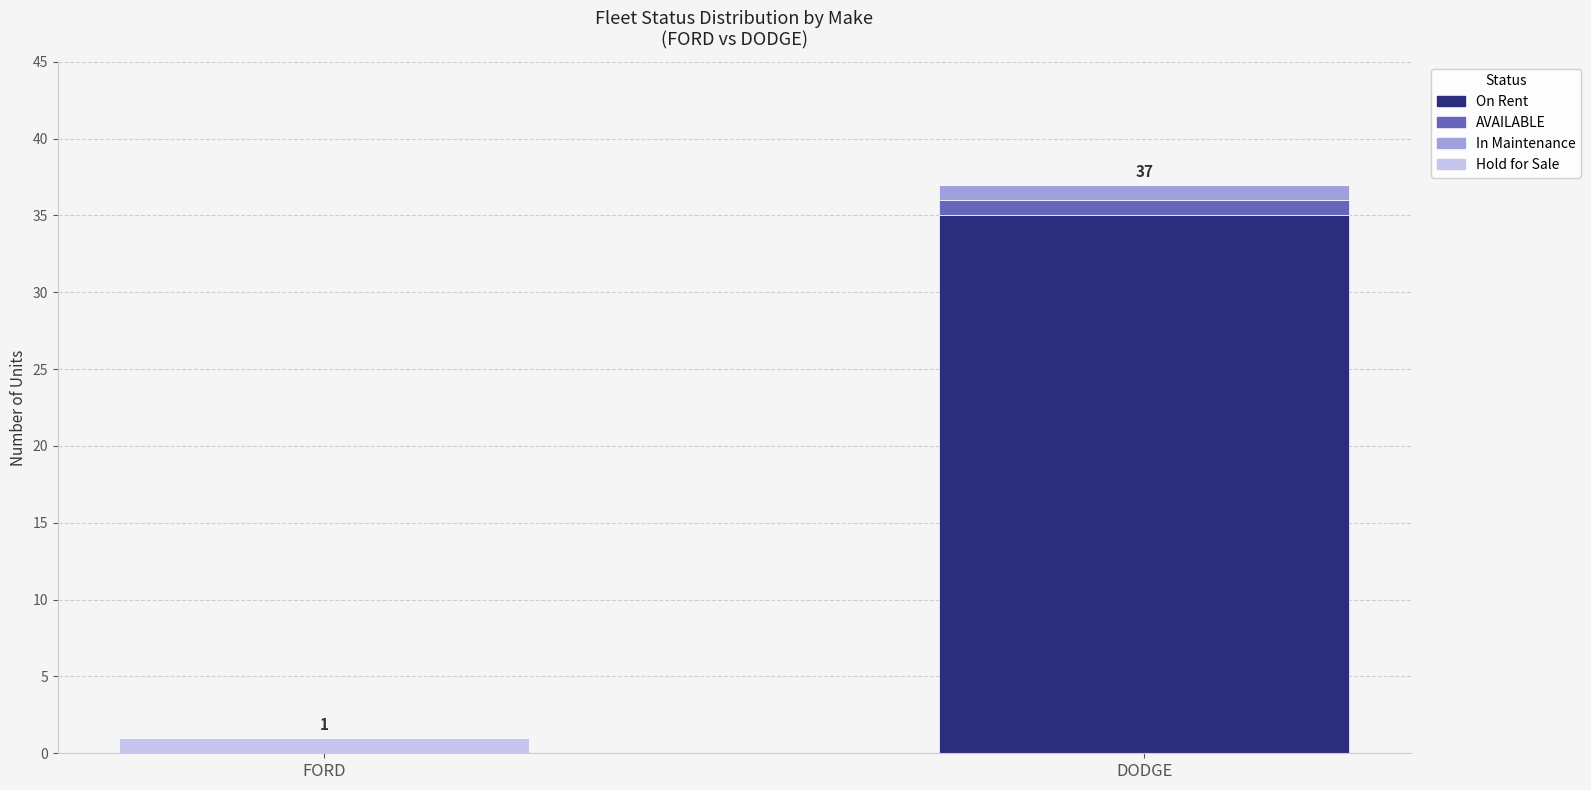

How many distinct data groups are displayed?

4